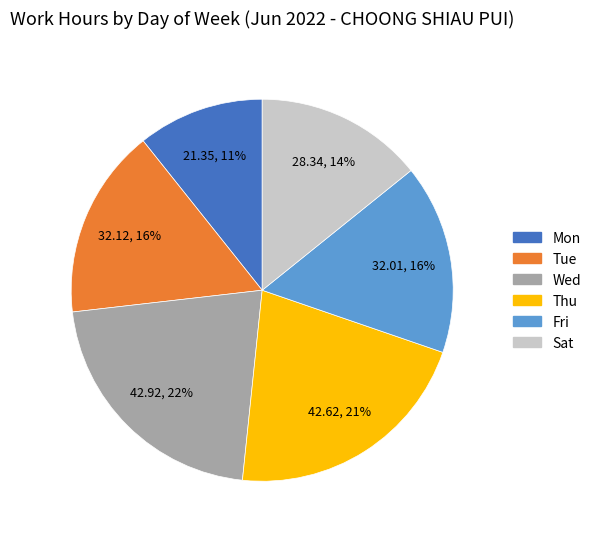

Is there any slice that represents more than half of the pie?

No